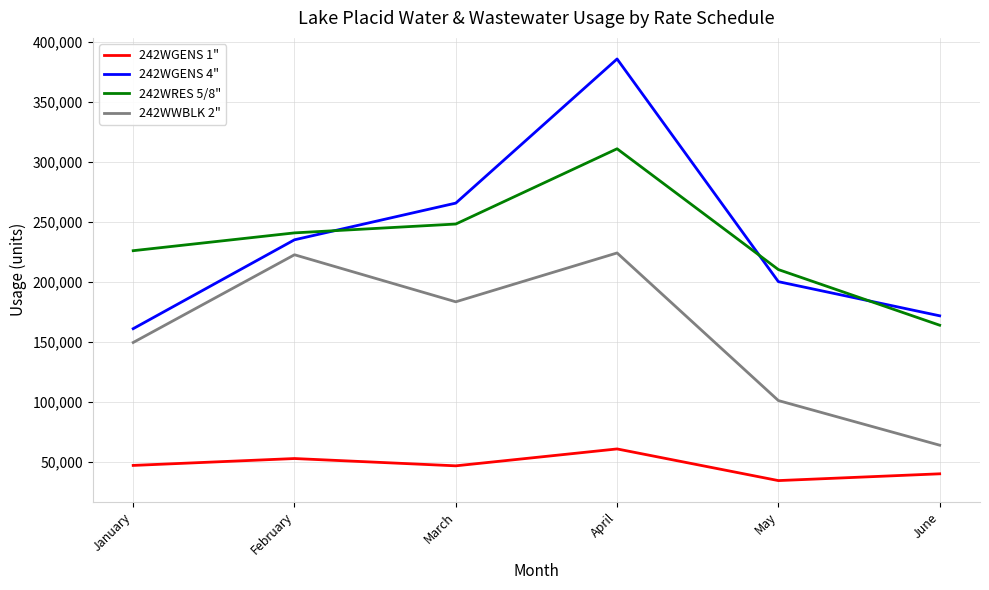

True or false: 242WRES 5/8" and 242WGENS 1" intersect in this chart.

False